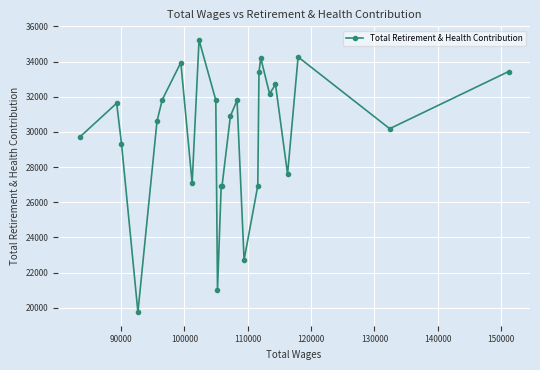

What is the maximum value shown in the chart?

35233